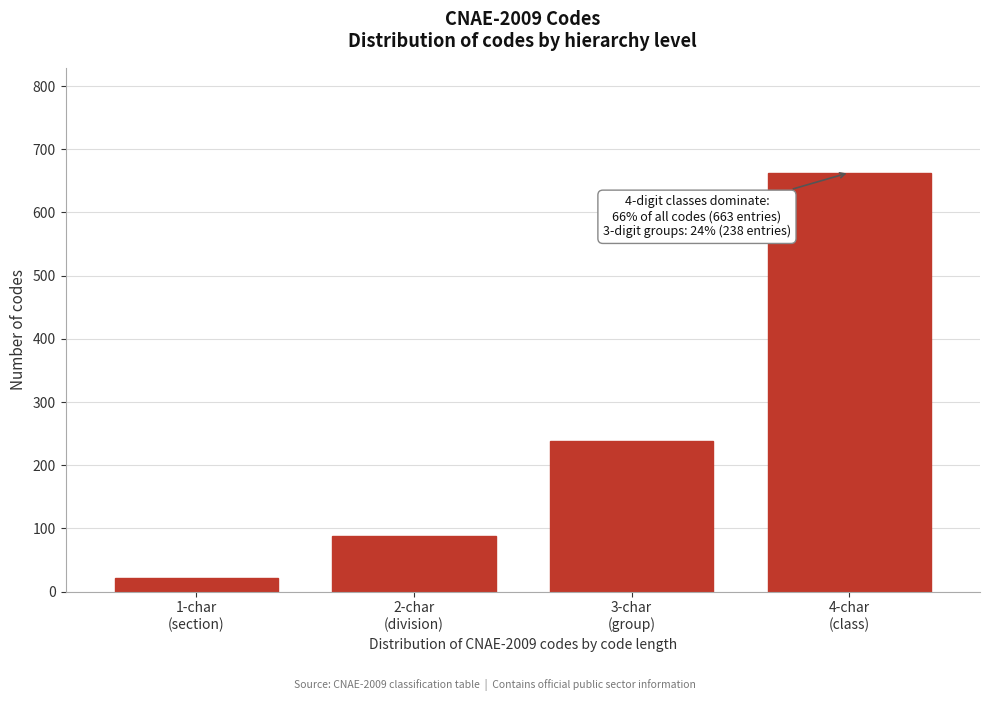

Reading left to right, transcribe all the data shown in this chart.

21	88	238	663